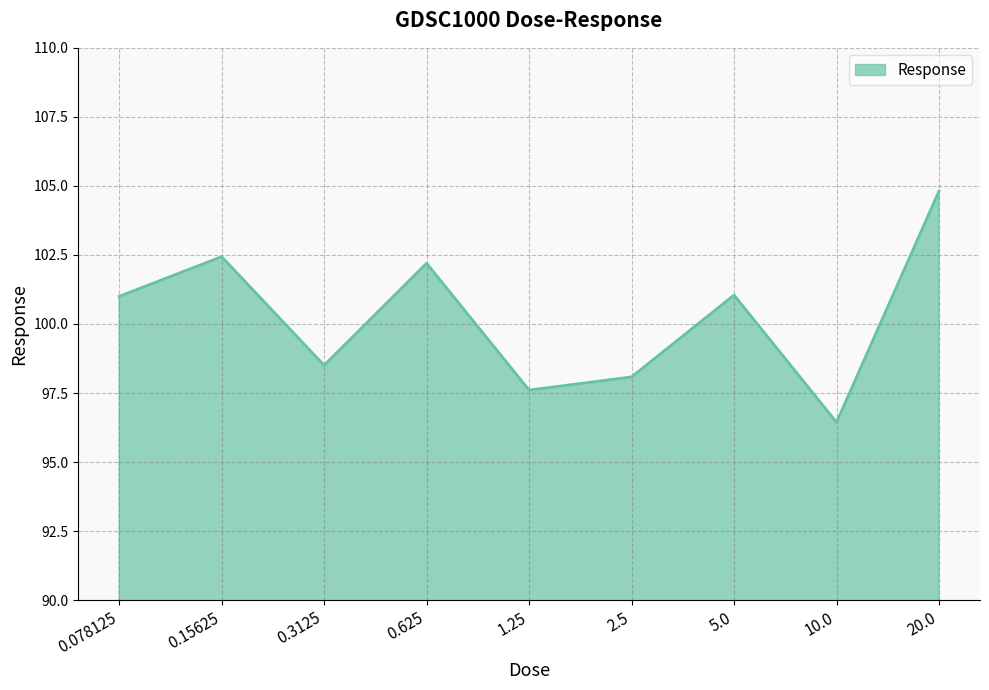

How many interior local peaks (higher than both neighbors) does the data have?

3